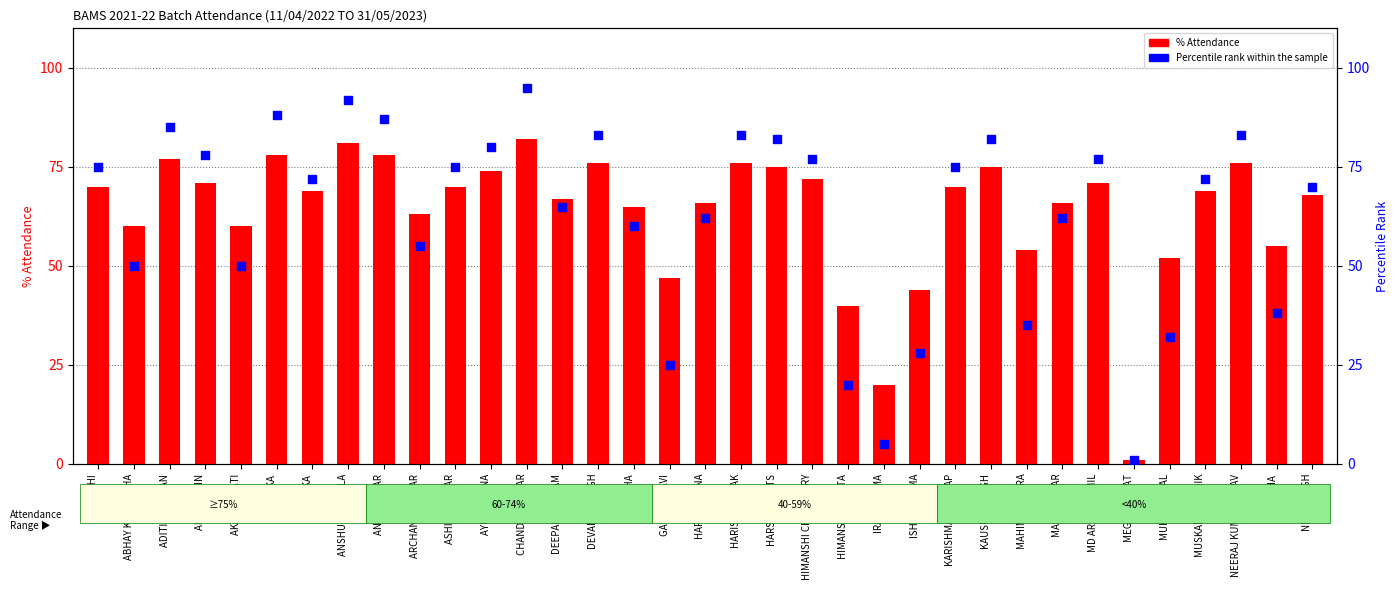

What is the total value across all series at KARISHMA KASHYAP?

145